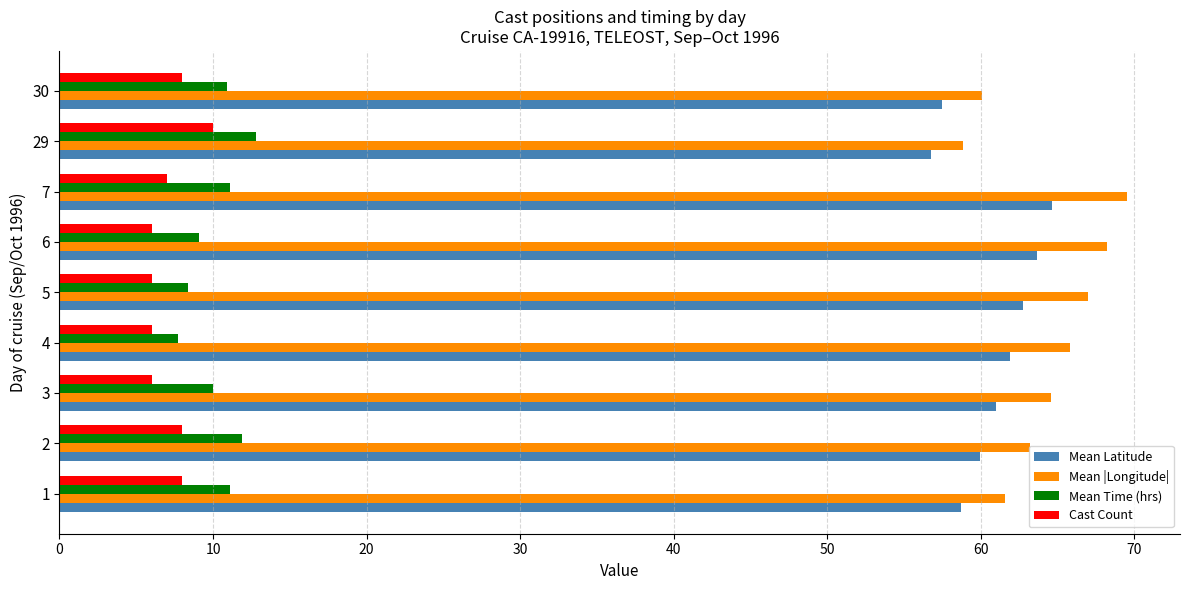

What is the sum of all Mean Latitude values?

546.9